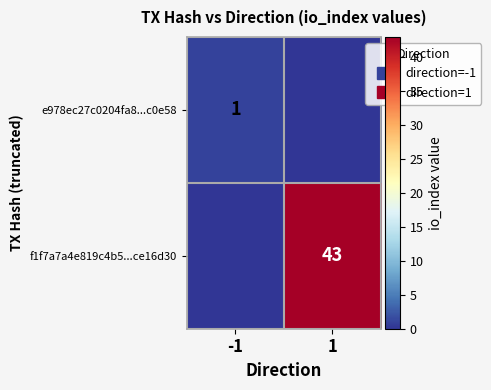

How many categories are shown in the chart?

2